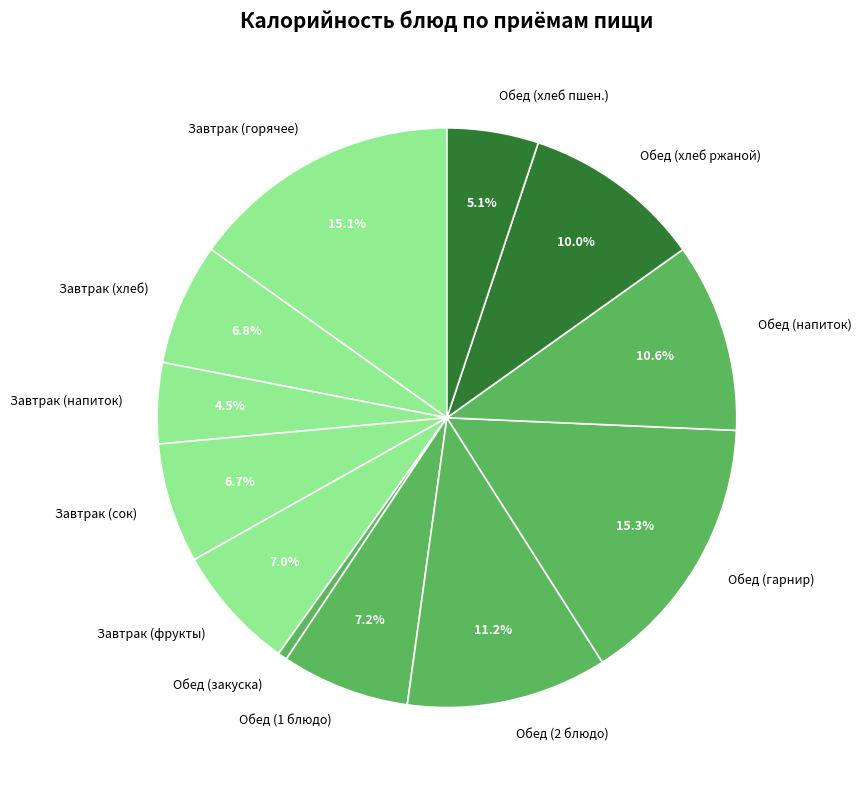

Is there any slice that represents more than half of the pie?

No